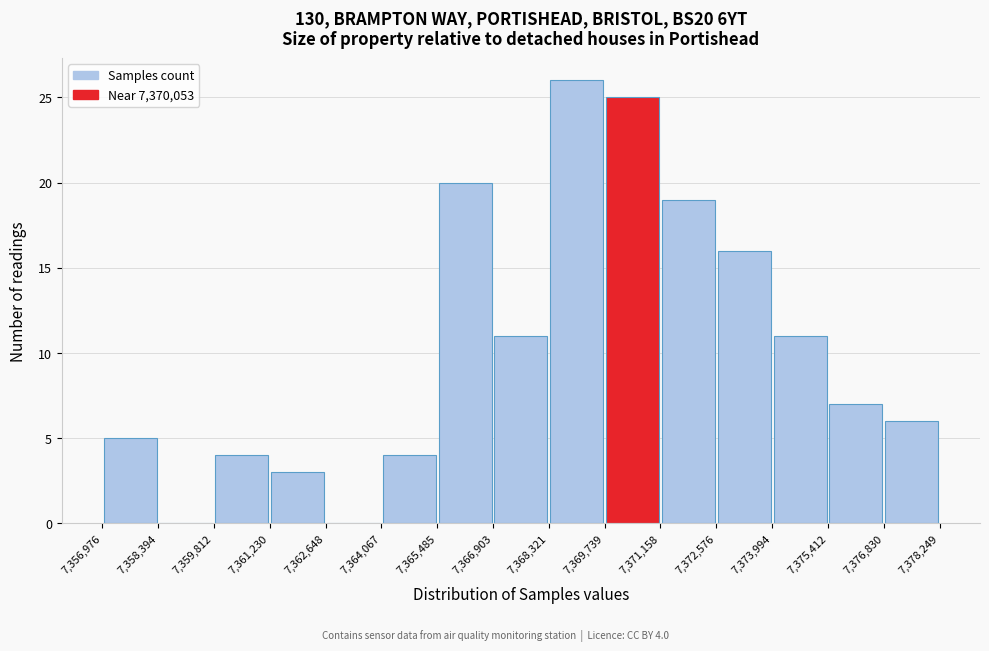

Which range on the x-axis has the tallest bar?

7,368,321 to 7,369,739